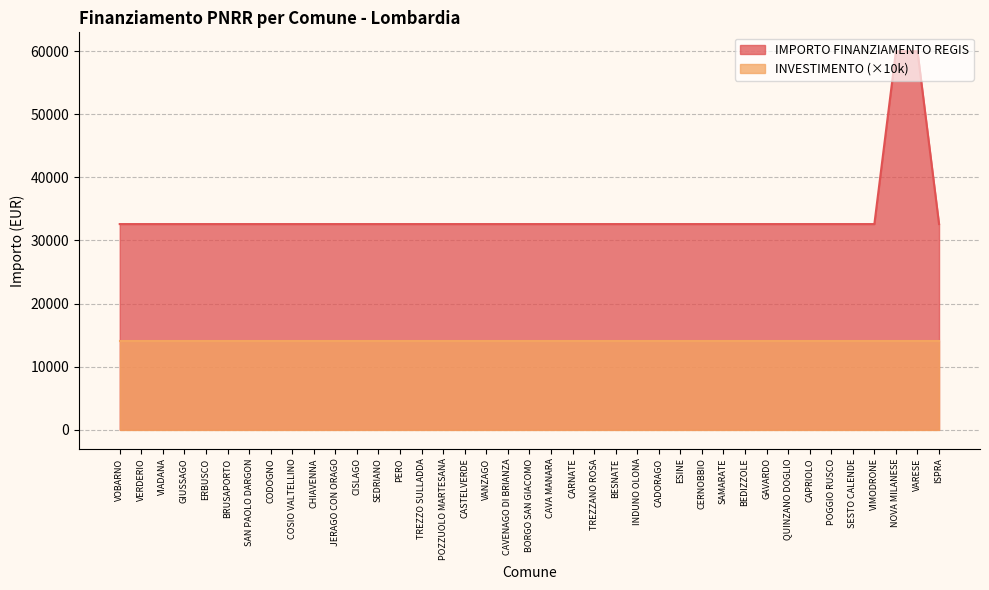

What is the approximate value at VIADANA, to the nearest 100?

32600